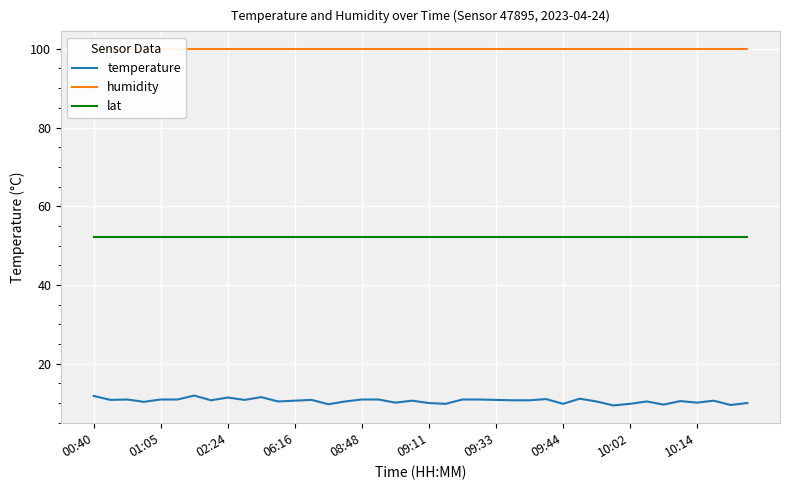

True or false: lat has a value of 52.3 at 02:24.

True